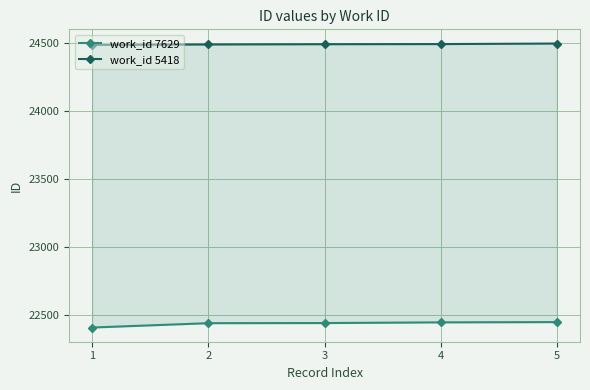

The value of work_id 5418 at 3 is 24494. True or false?

True